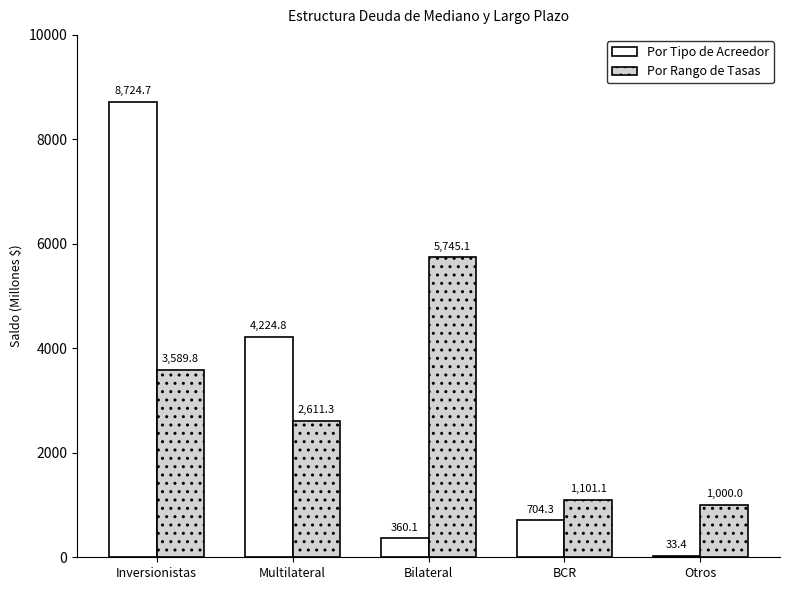

What is the total value across all series at Inversionistas?

12314.5